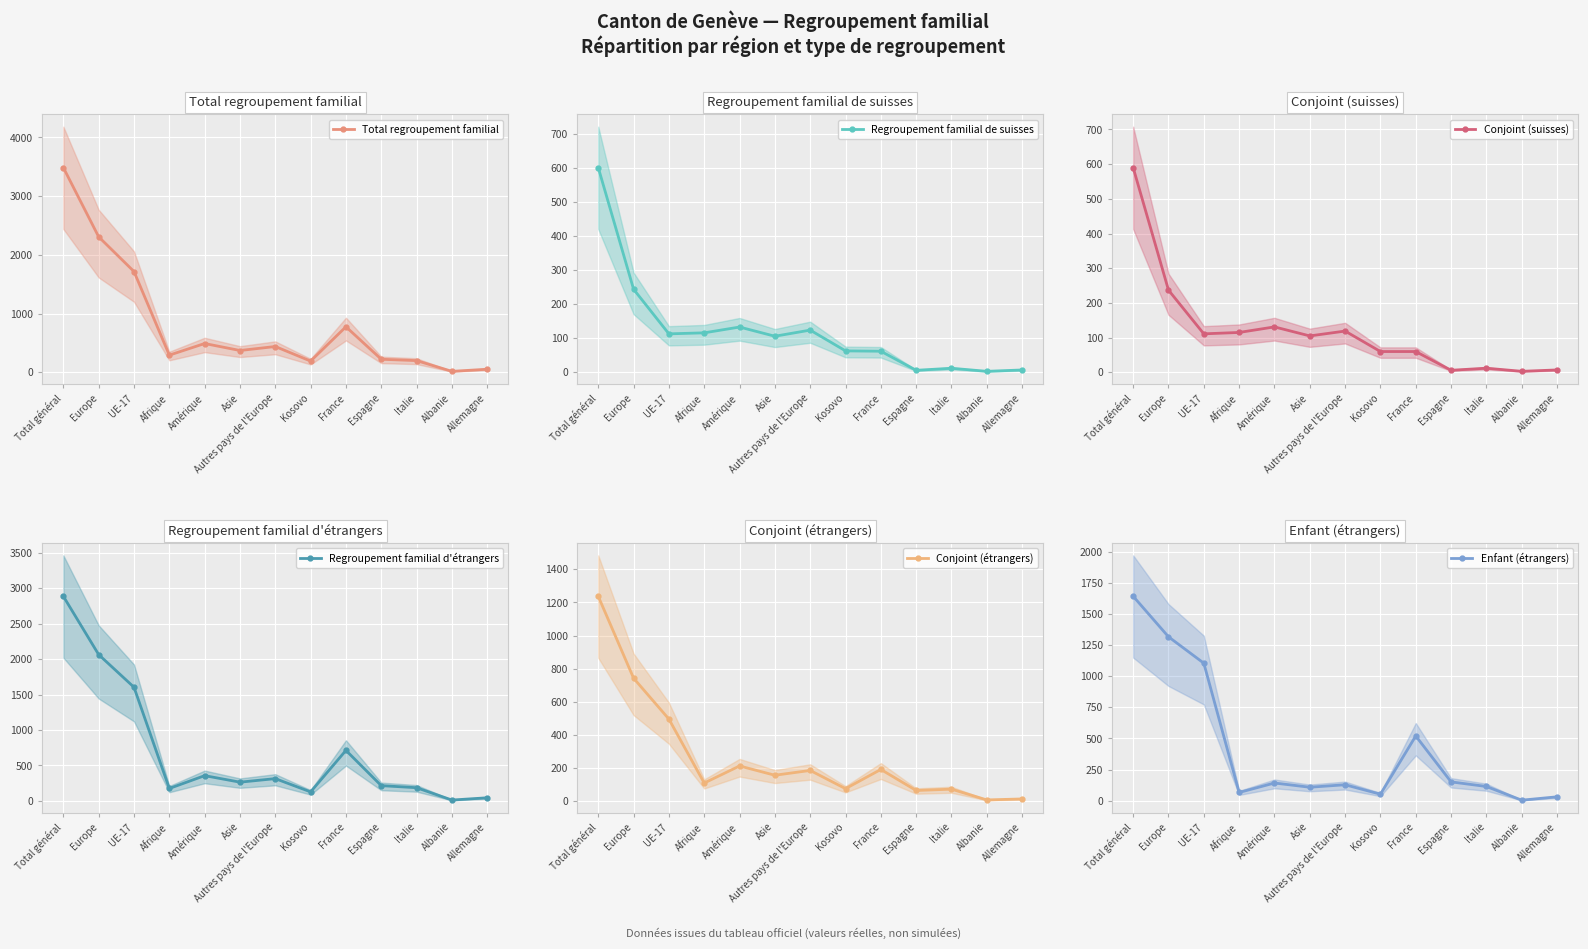

Which category has the highest value across all series?

Total général